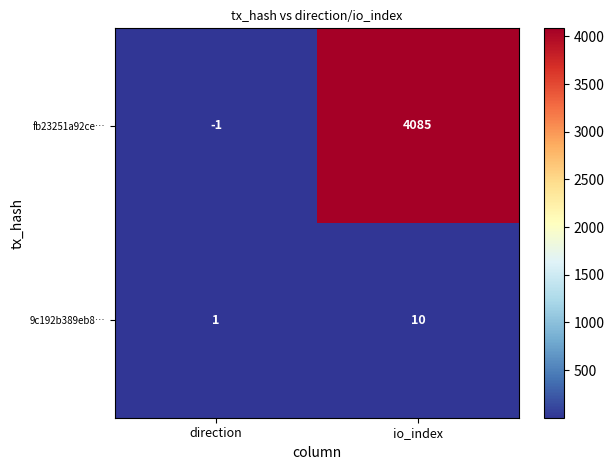

What value does the 9c192b389eb8… series have at io_index?

10